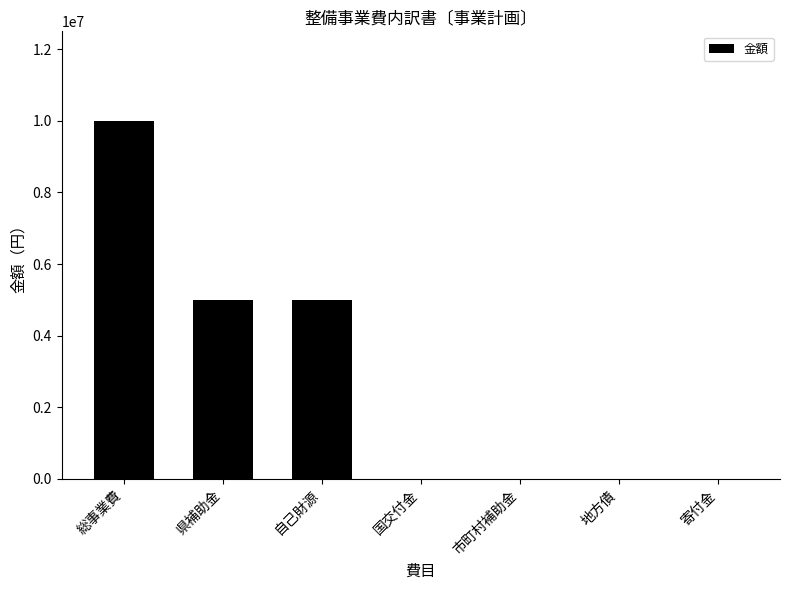

Which category has the highest value across all series?

総事業費